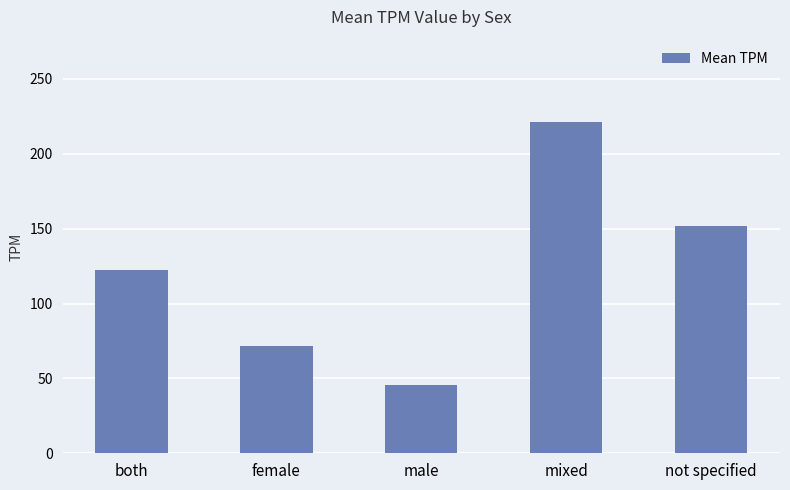

The value at both is 122.6. True or false?

True